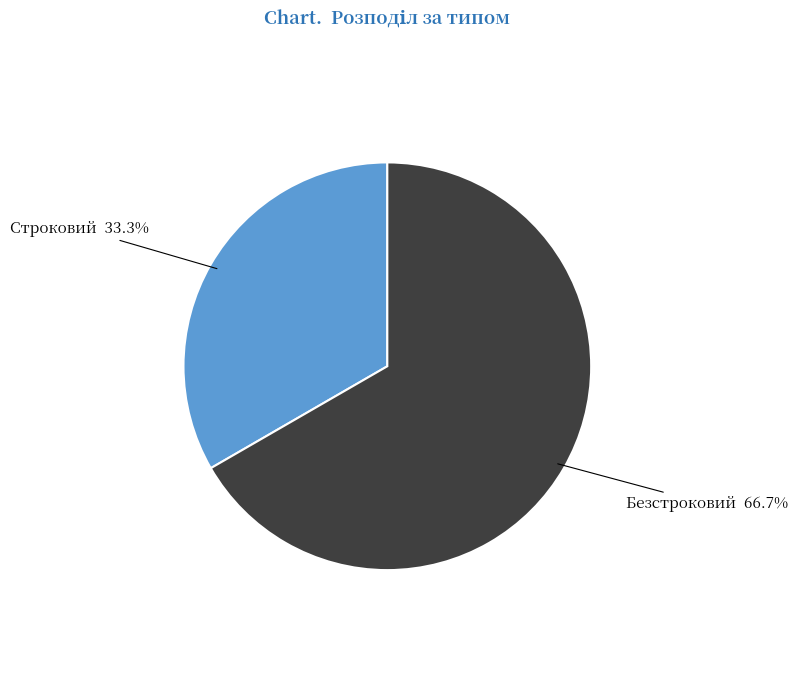

Is there a majority slice in this chart?

Yes